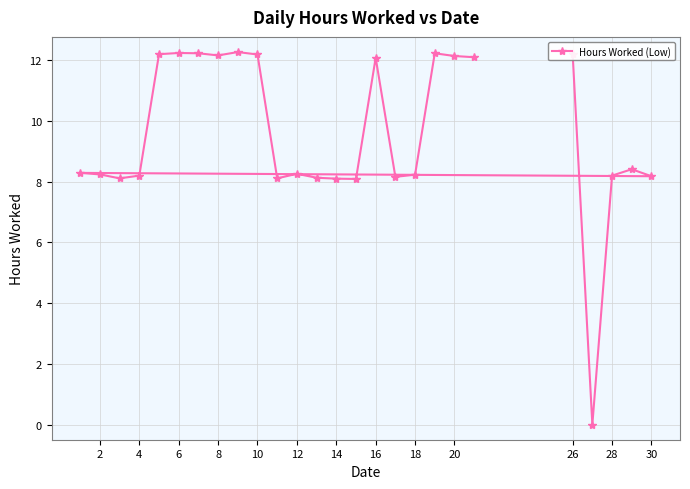

What is the difference between the second highest and minimum values?

12.2